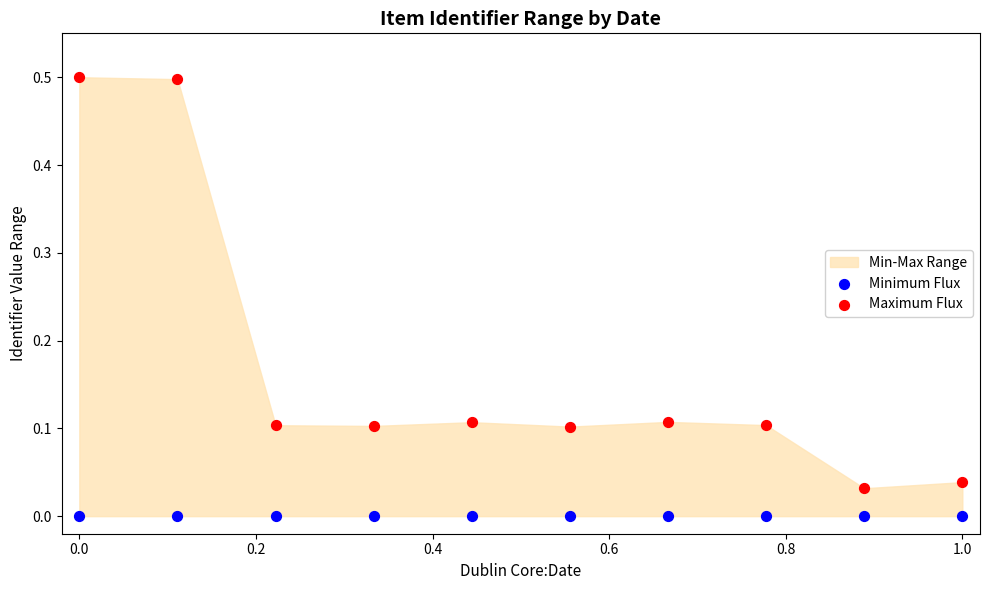

Which series contains the highest Y value?

Maximum Flux